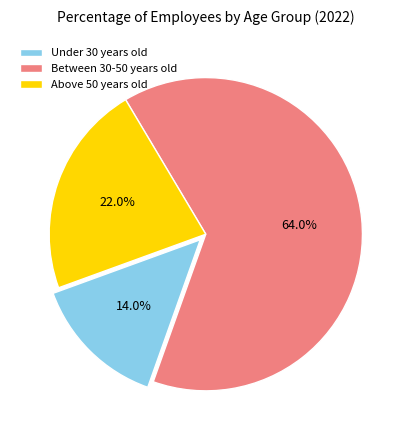

To the nearest percent, what percentage of the pie is Above 50 years old?

22%